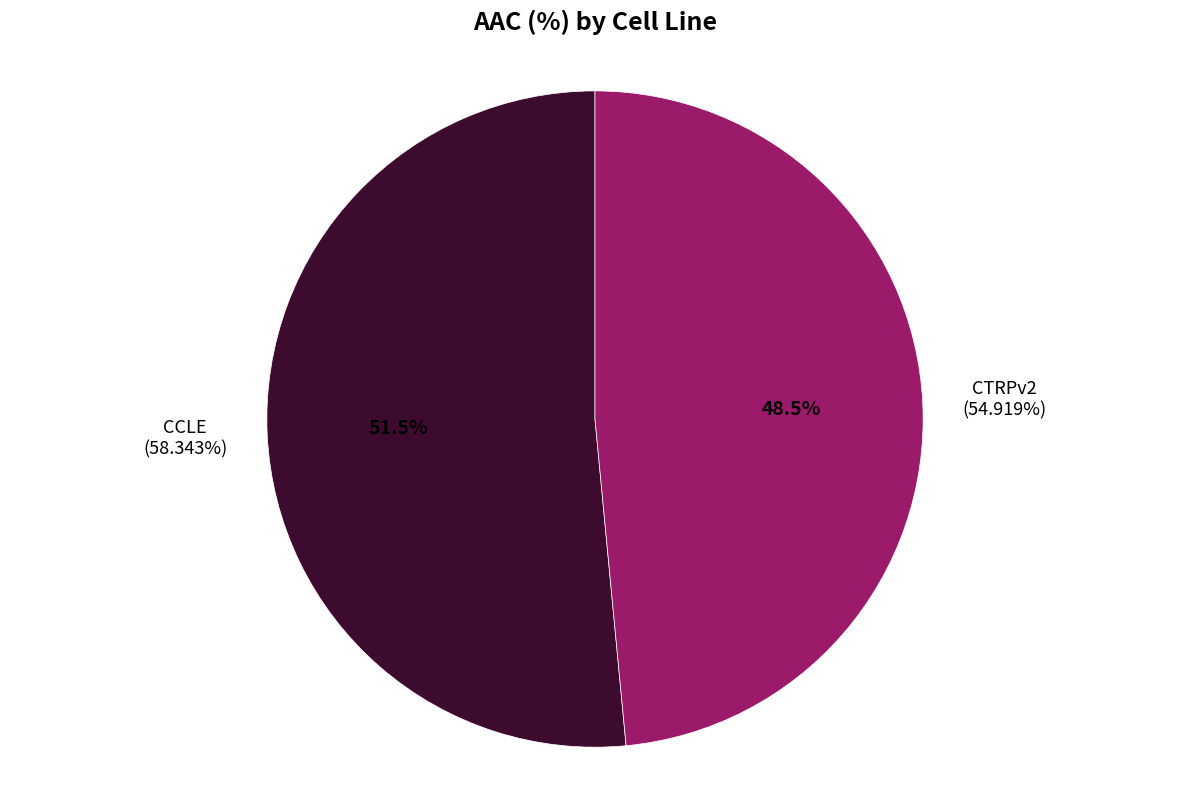

Do CTRPv2 and CCLE together represent more than half of the pie?

Yes